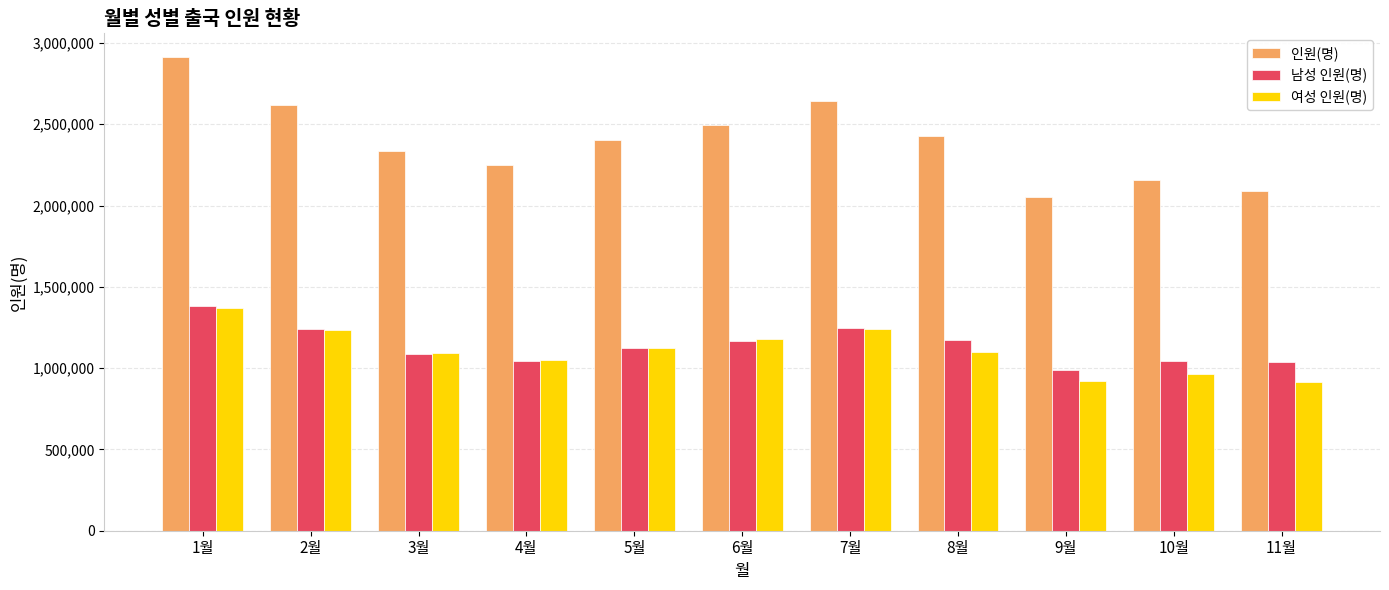

Where does the 여성 인원(명) series first go above 1100605?

1월